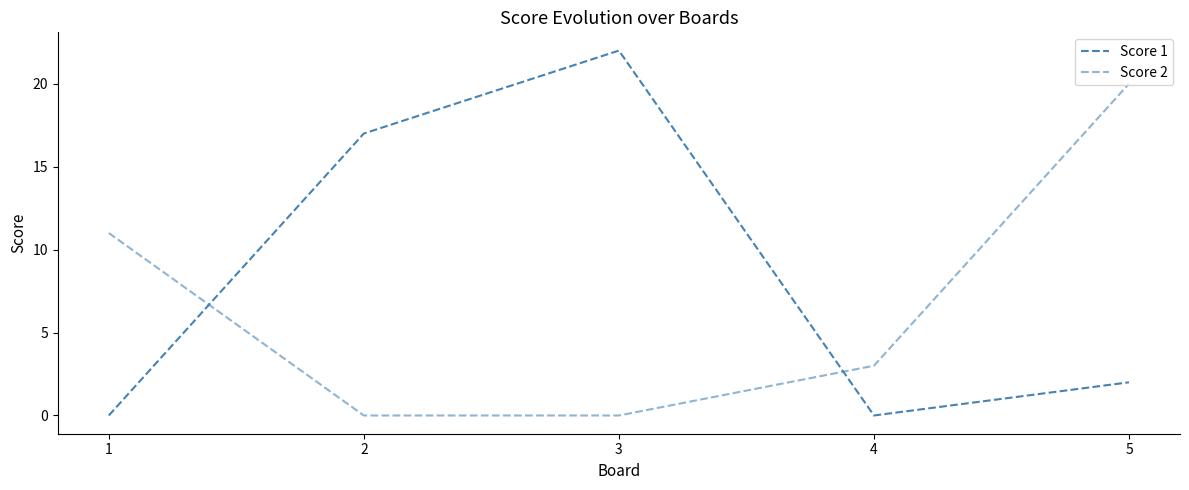

Rank the categories by Score 1 value from lowest to highest.

1, 4, 5, 2, 3